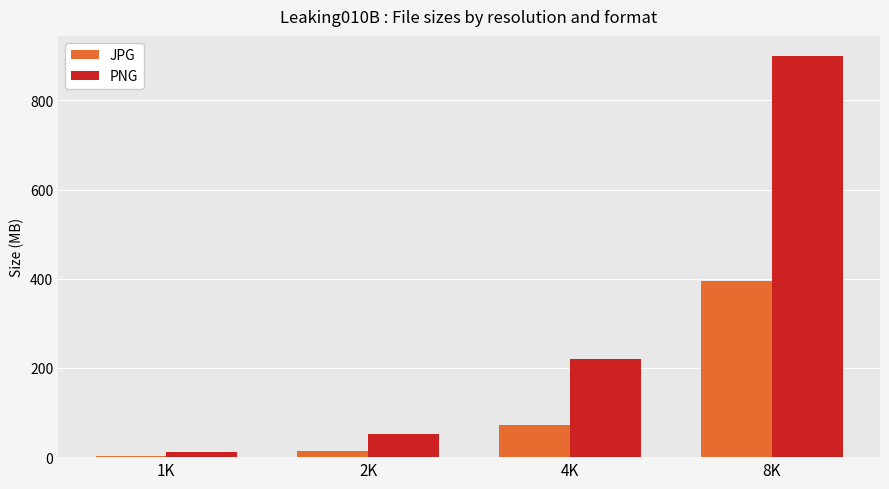

Reading right to left, what are all the values shown in this chart?

JPG: 395.0	71.7	13.8	2.9
PNG: 899.7	221.1	51.2	12.1